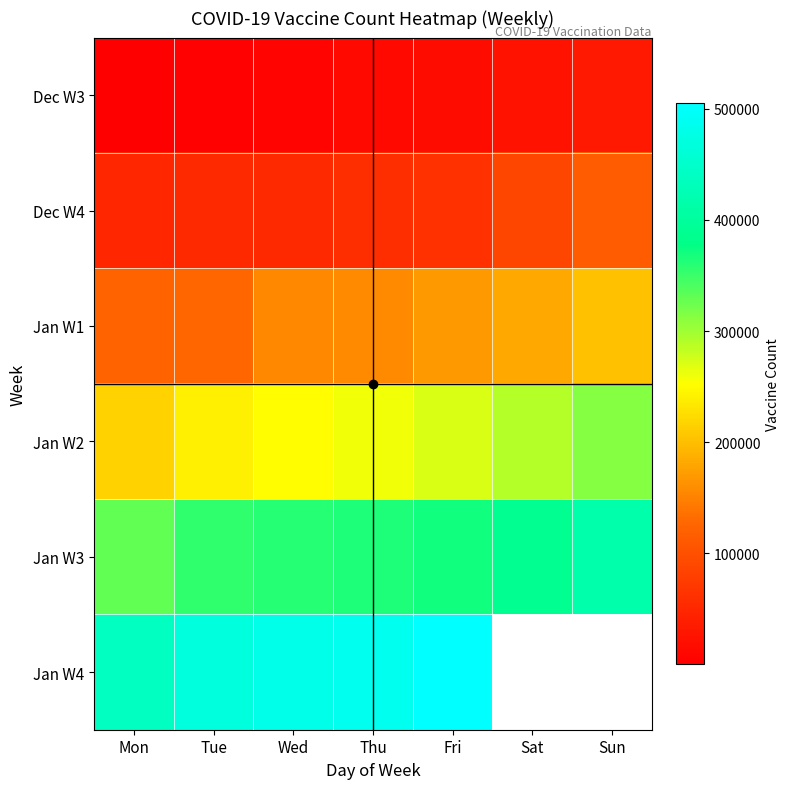

Between Tue and Sun, which is larger?

Sun